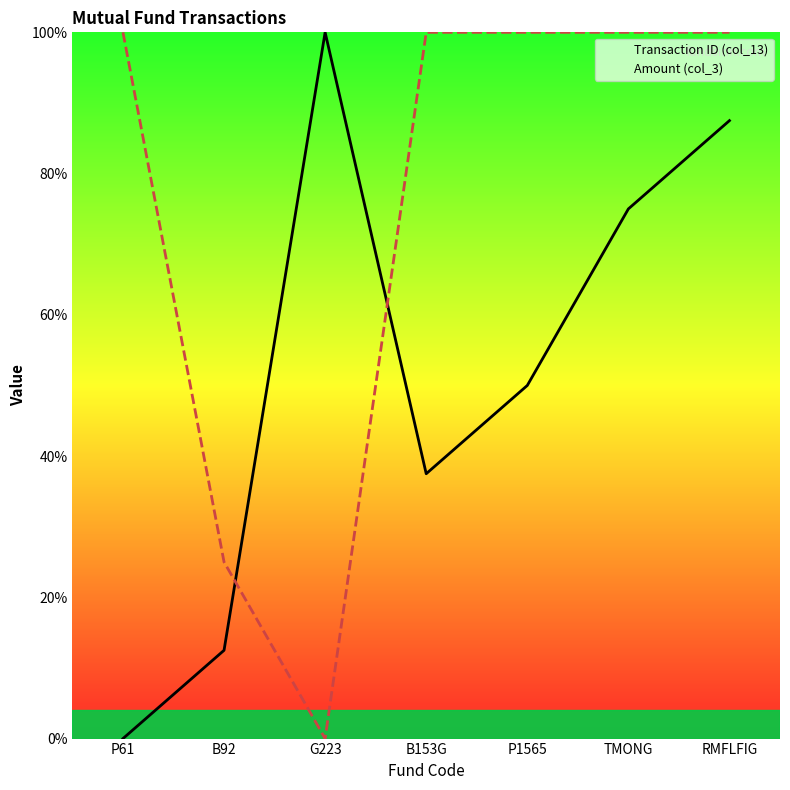

What is the maximum value for Transaction ID (col_13)?

100.0